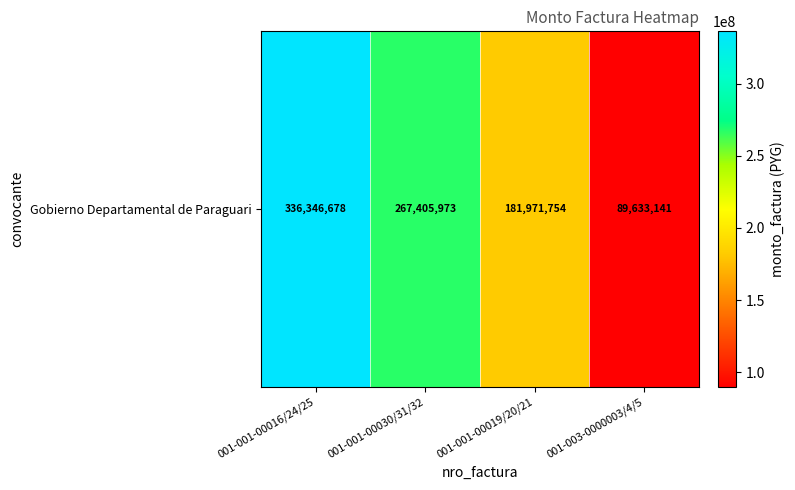

Count the values in the range 181971754 to 336346678.

3